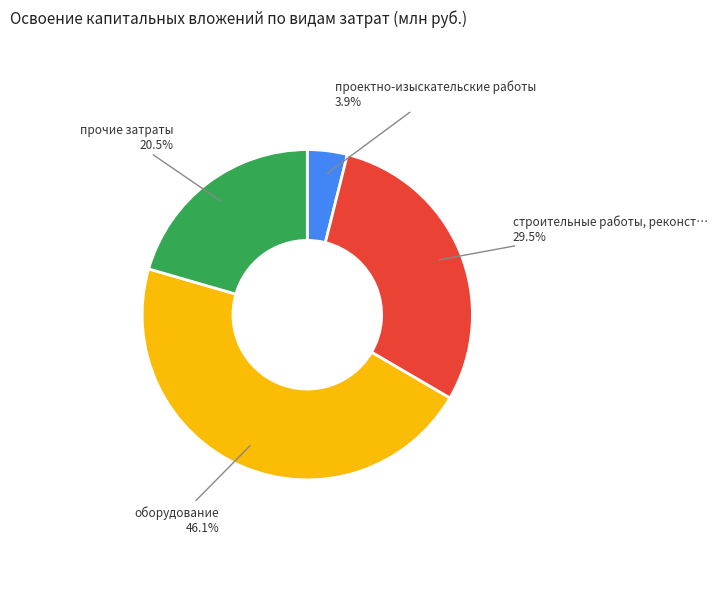

Is there any slice that represents more than half of the pie?

No